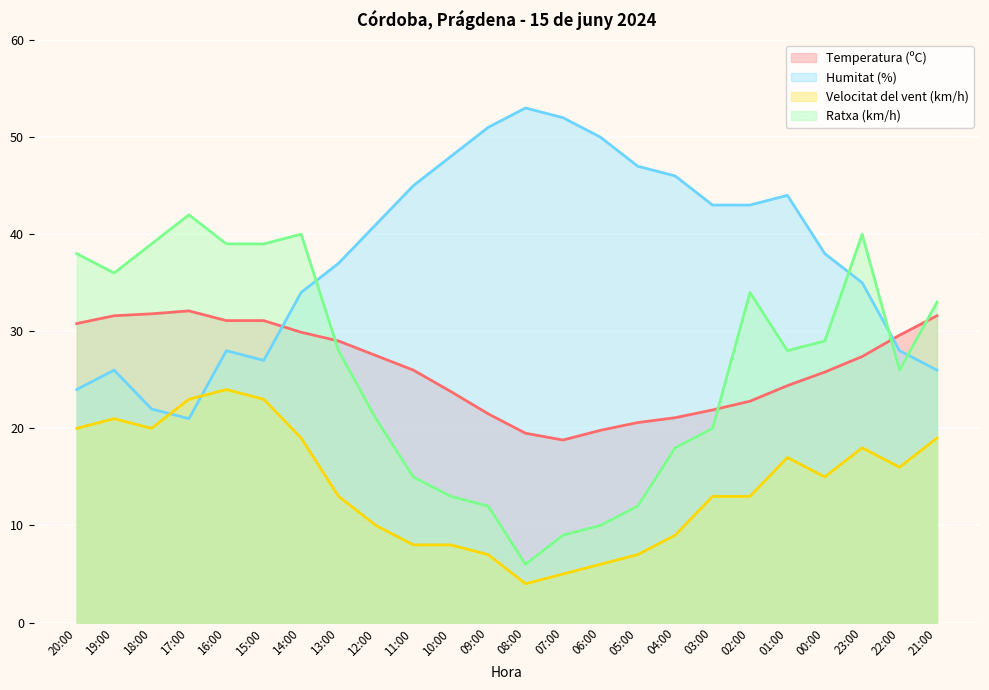

How many values in the Temperatura (ºC) series exceed 27?

12